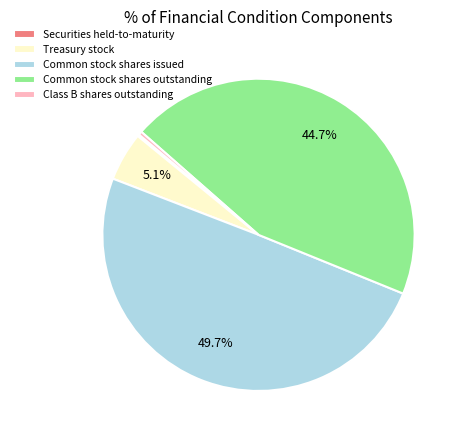

Does Treasury stock account for over 50% of the chart?

No